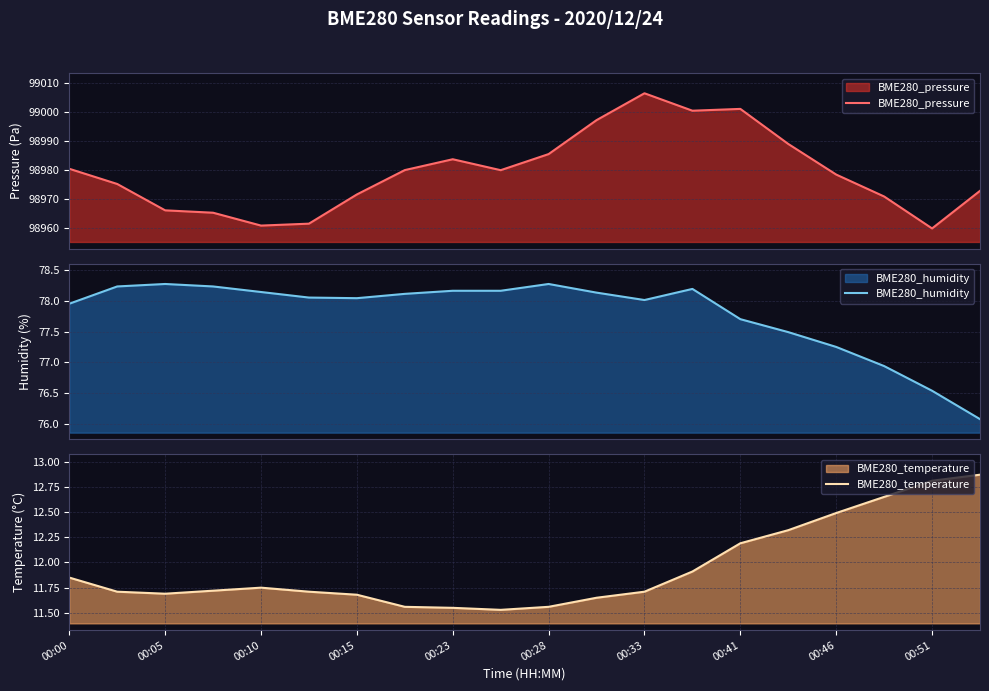

What is the lowest value of the BME280_humidity series?

76.1